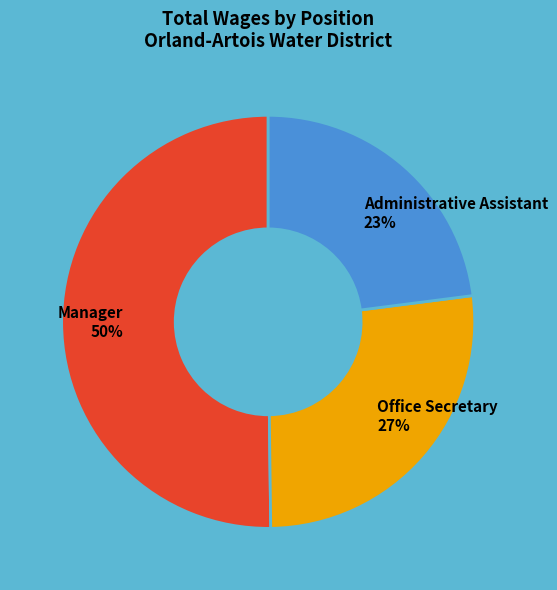

How many segments does this pie chart have?

3